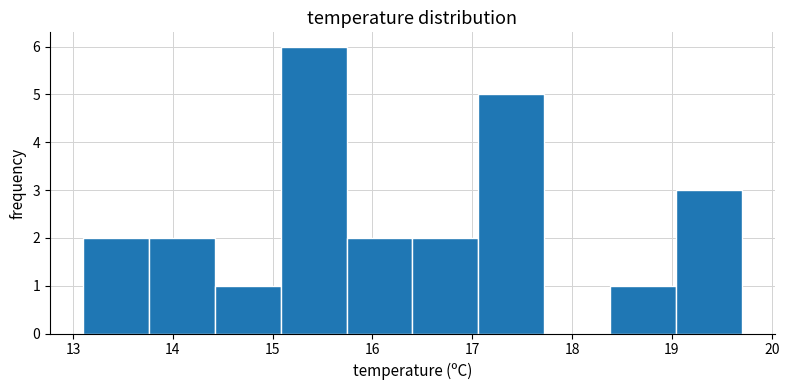

Which range on the x-axis has the tallest bar?

15.08 to 15.74